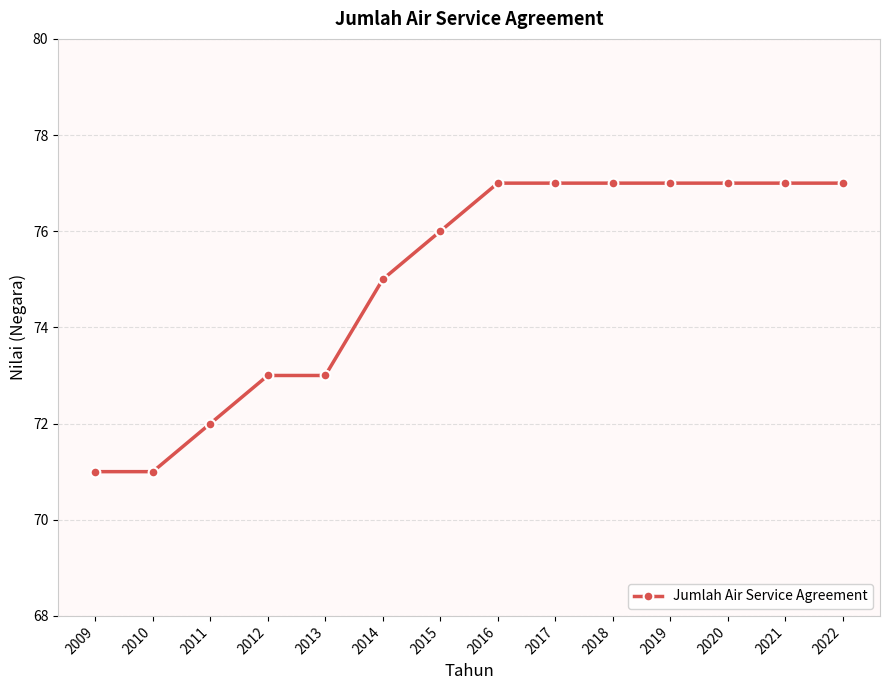

Which has a higher value, 2012 or 2016?

2016